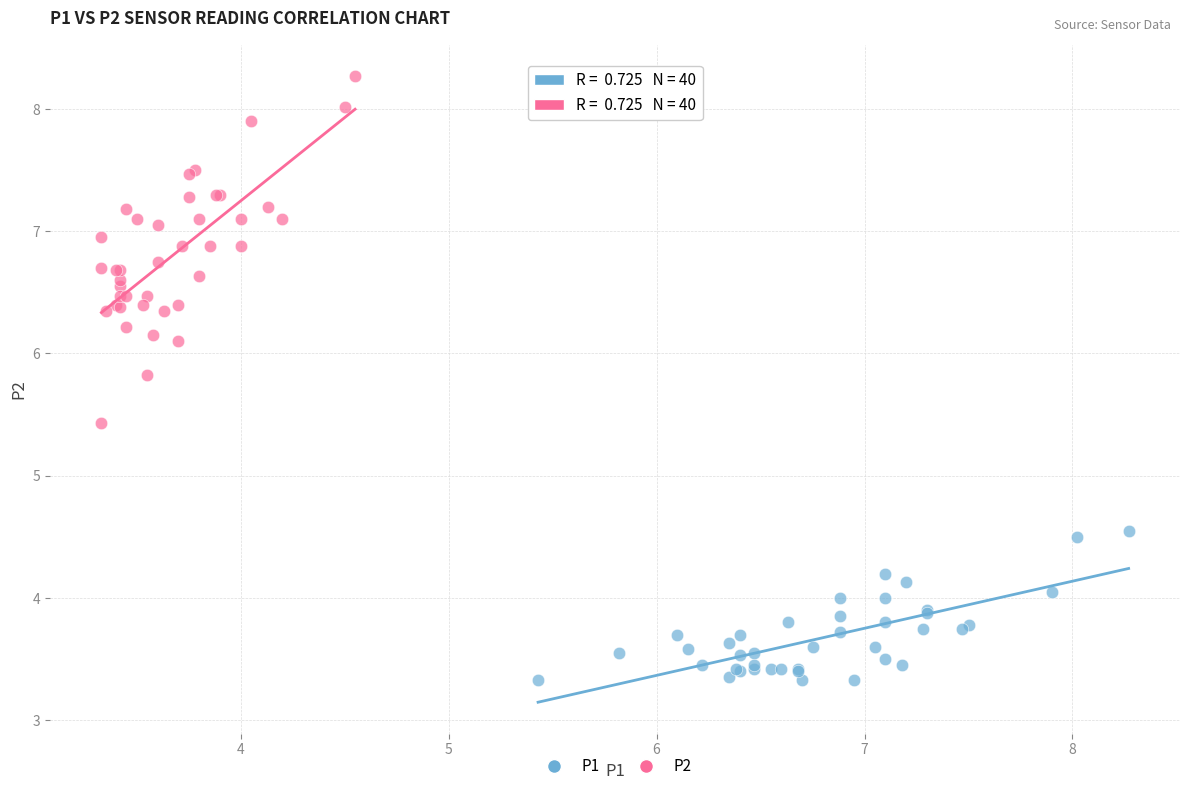

Which series has the largest Y range (max minus min)?

P2